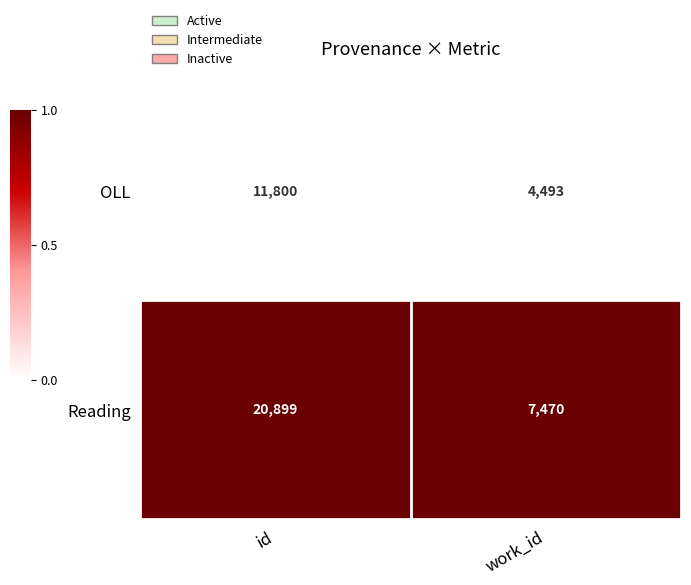

What value does the Reading series have at work_id?

7470